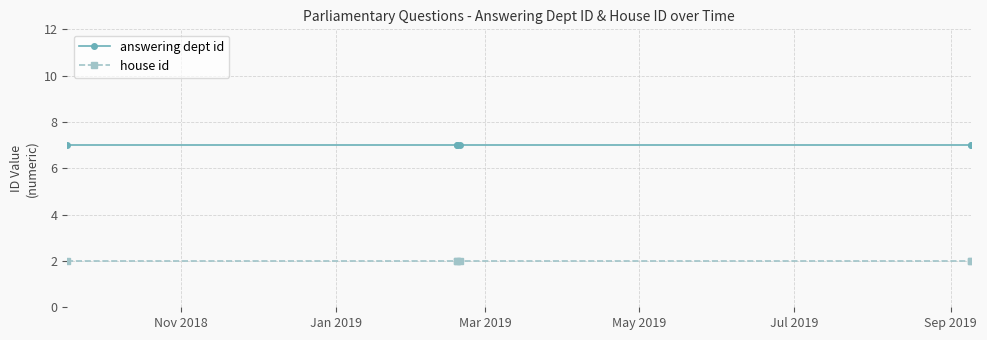

True or false: answering dept id has a value of 7 at Nov 2018.

True